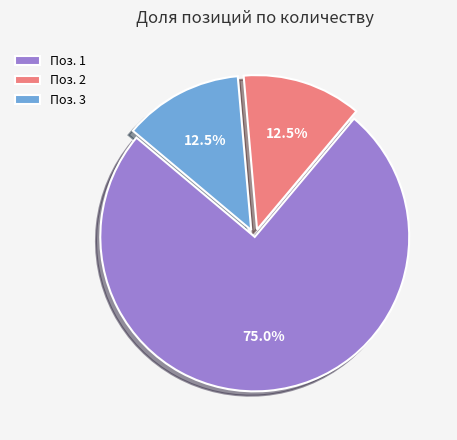

Which slice represents more than half of the pie?

Поз. 1